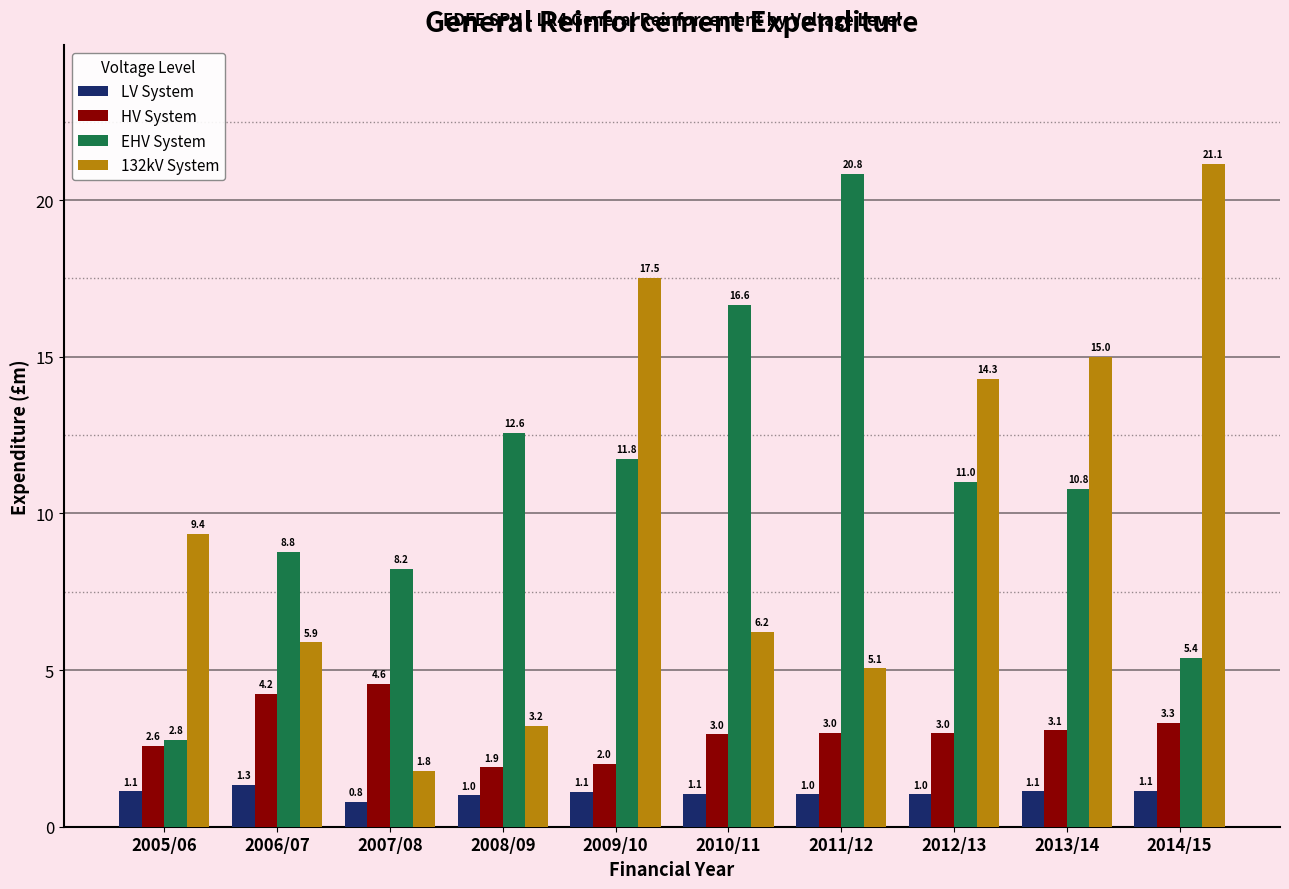

Reading left to right, list all the values displayed in this chart.

LV System: 1.1	1.3	0.8	1.0	1.1	1.1	1.0	1.0	1.1	1.1
HV System: 2.6	4.2	4.6	1.9	2.0	3.0	3.0	3.0	3.1	3.3
EHV System: 2.8	8.8	8.2	12.6	11.8	16.6	20.8	11.0	10.8	5.4
132kV System: 9.4	5.9	1.8	3.2	17.5	6.2	5.1	14.3	15.0	21.1